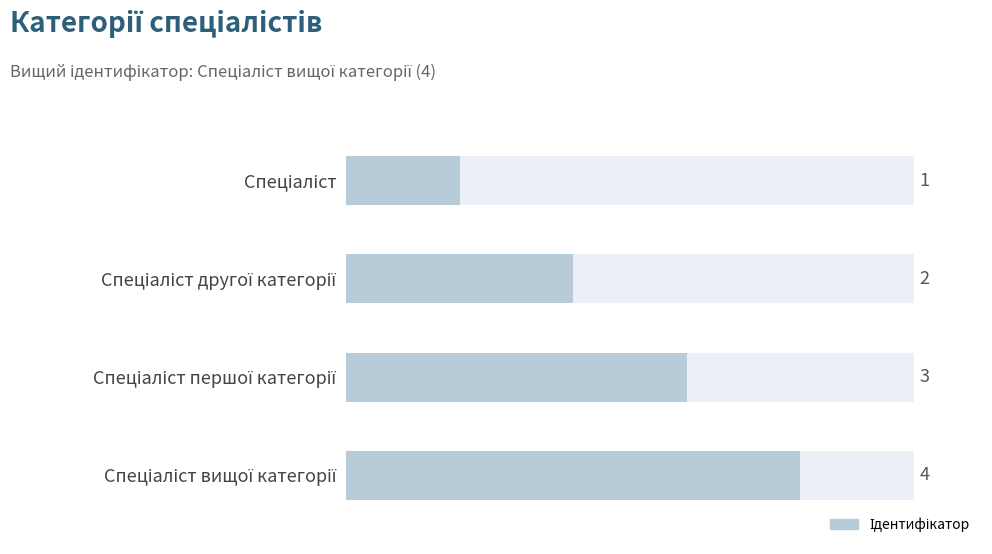

What is the value of the 4th bar from the left?

4